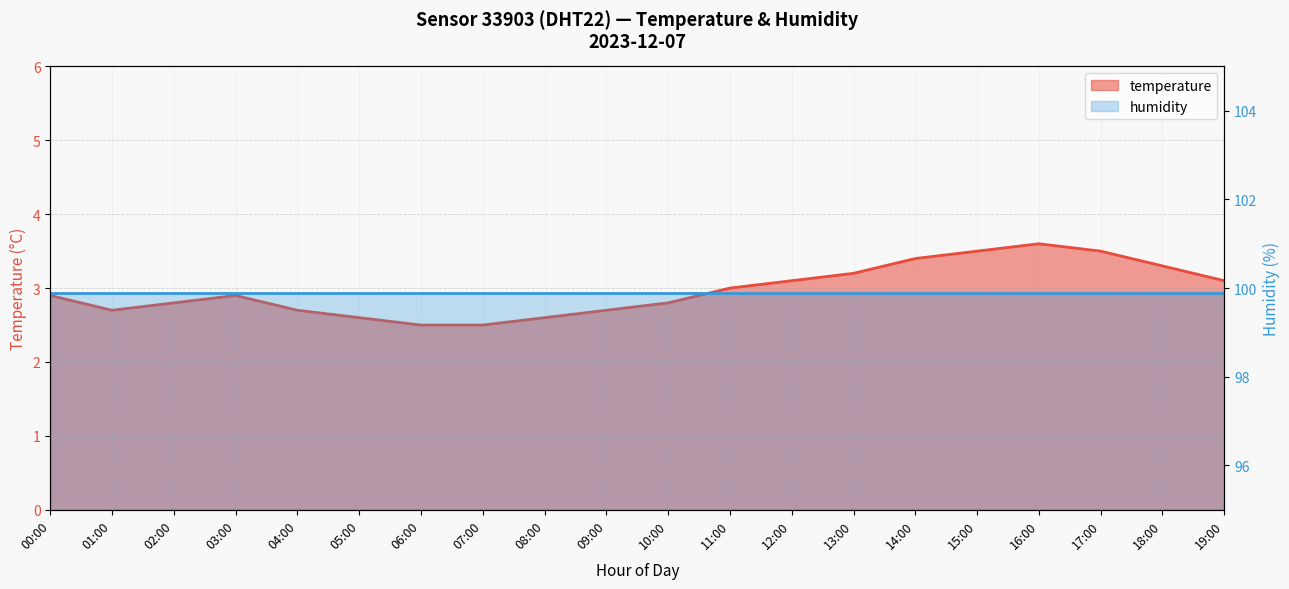

What position from the left is 03:00?

4